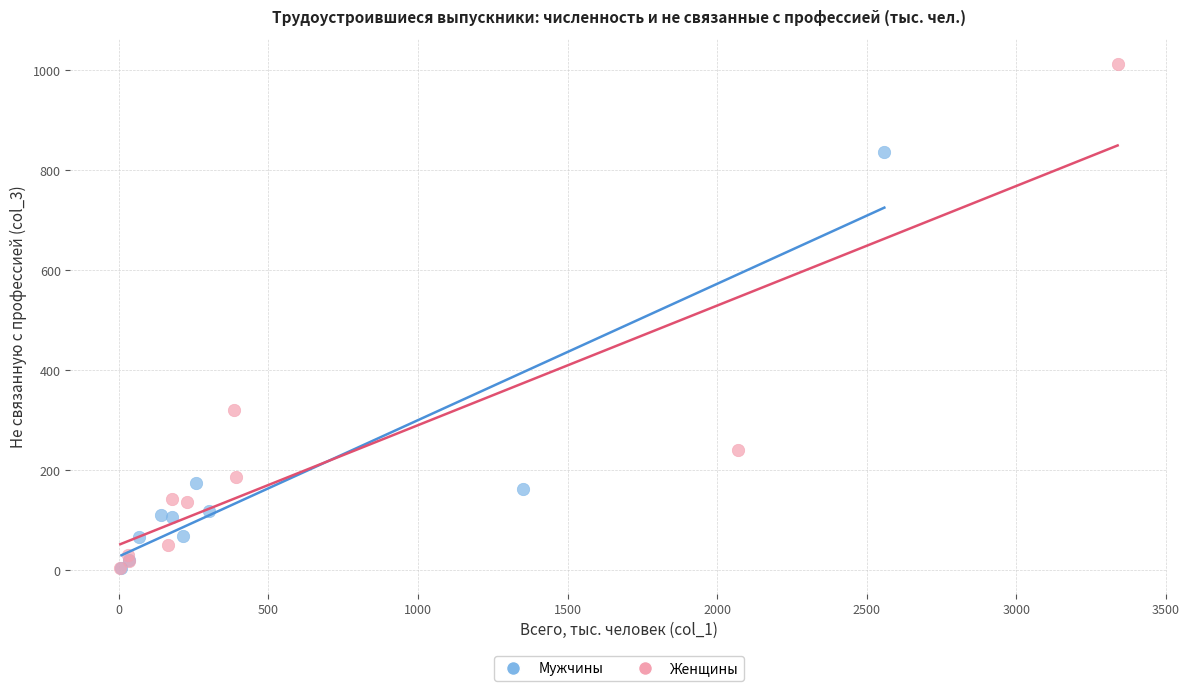

Which series has the largest Y range (max minus min)?

Женщины